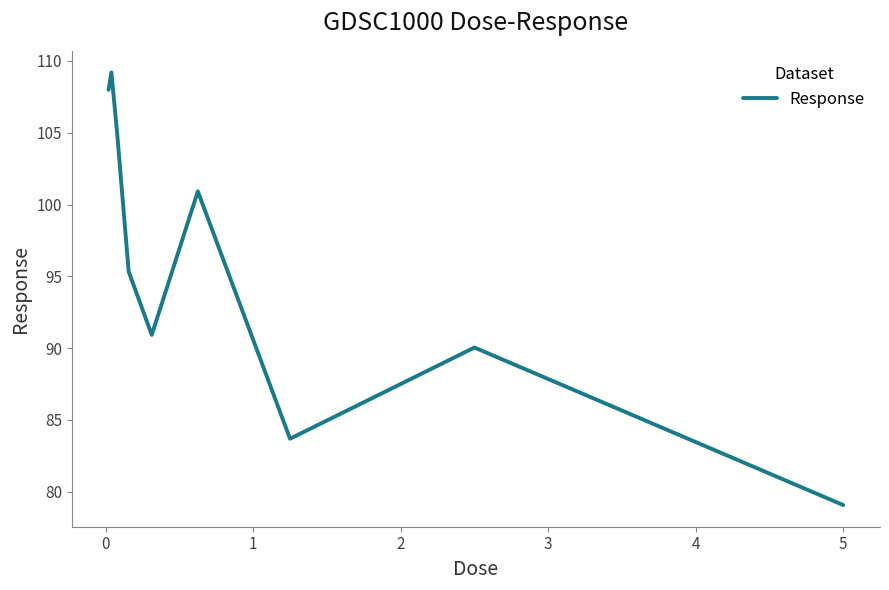

What is the maximum value shown in the chart?

109.2